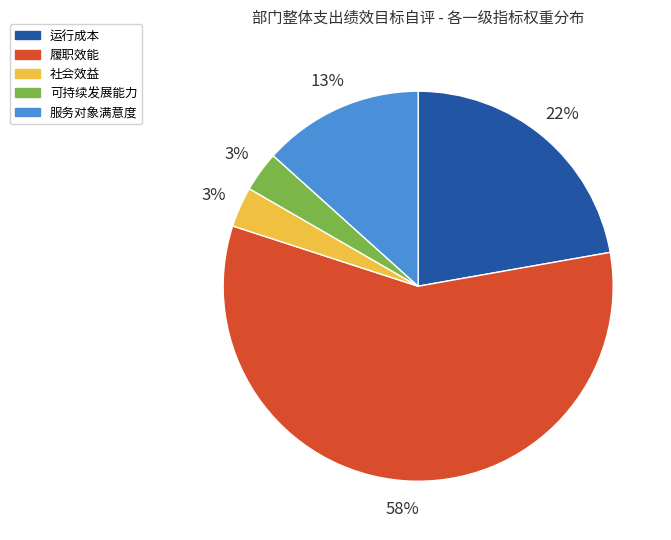

To the nearest percent, what is the average slice percentage?

20%